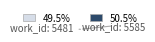

Which category has the biggest portion of the pie?

work_id: 5585